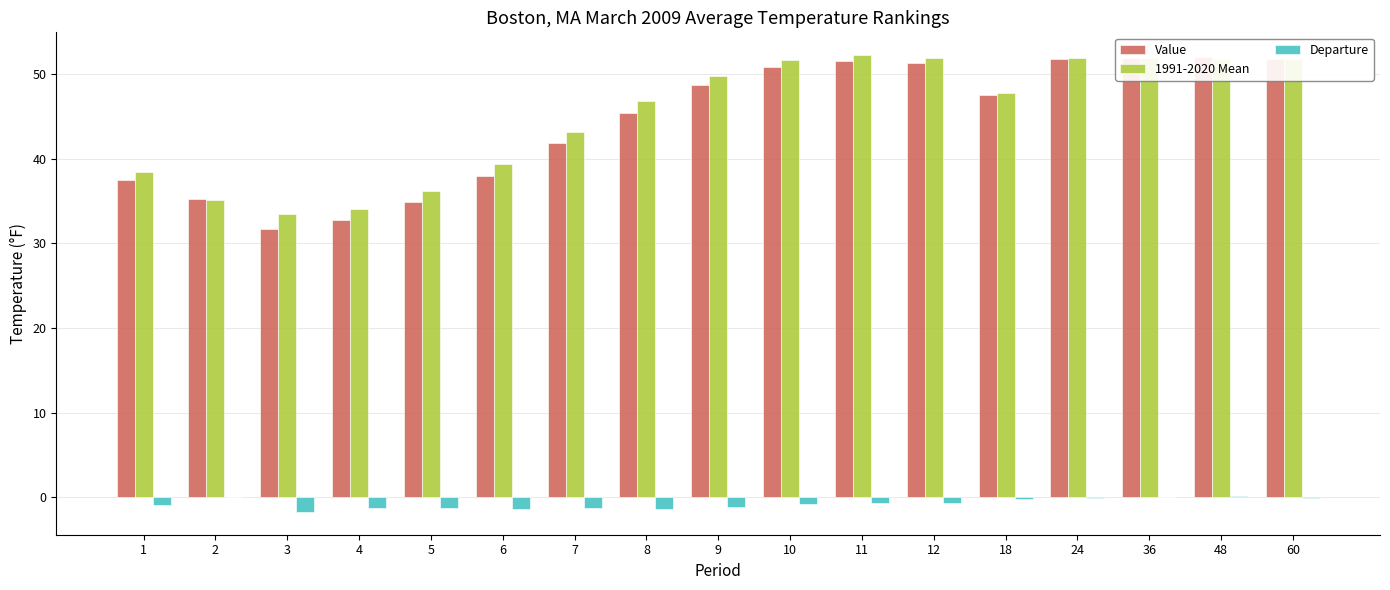

How many data points in 1991-2020 Mean are less than 47?

8